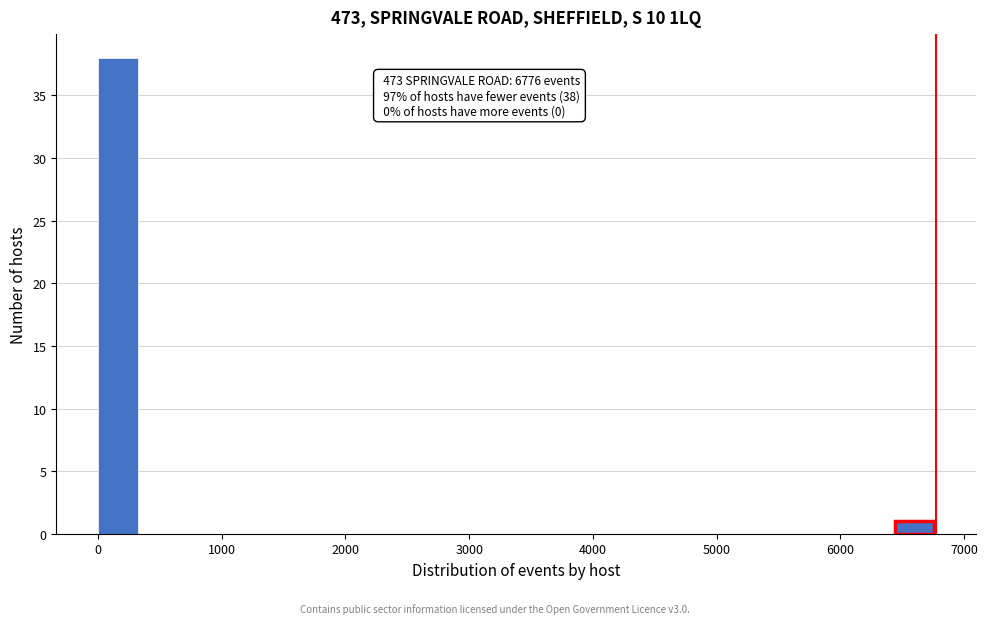

Read against the x-axis, roughly where is the centre of the tallest bar?

200